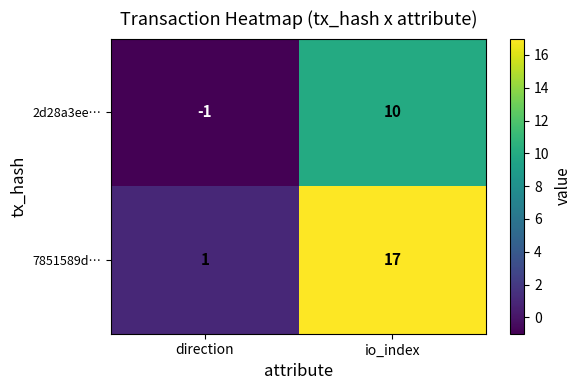

Where is 2d28a3ee… nearest to the value 4?

direction